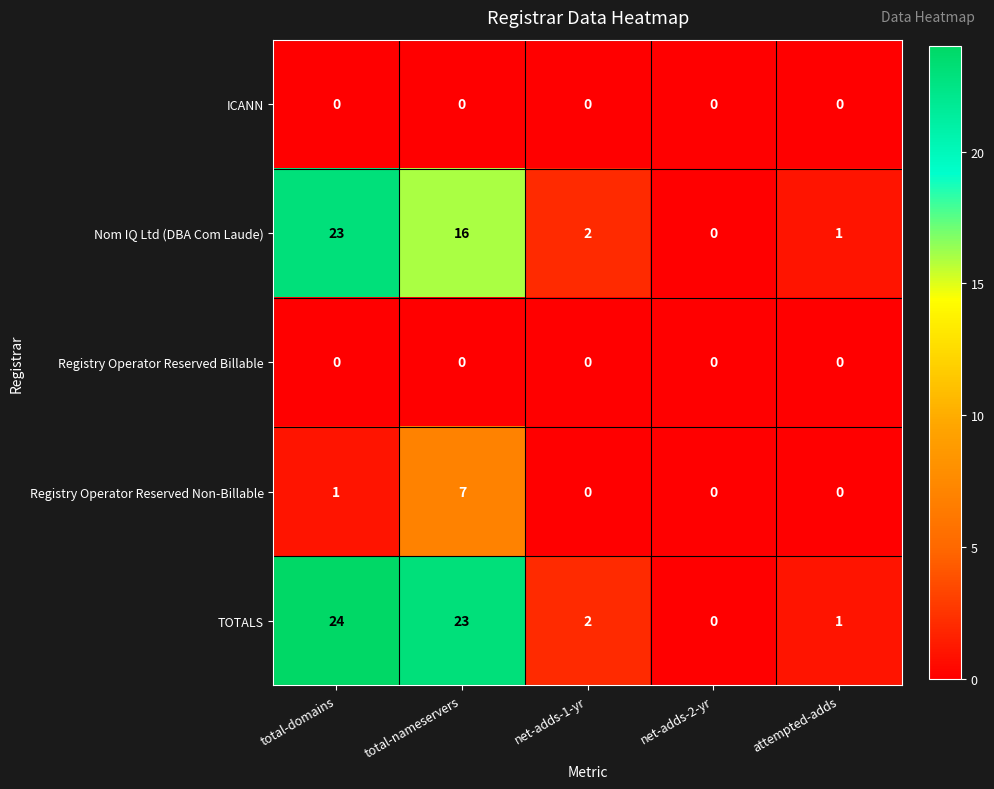

True or false: Registry Operator Reserved Billable has a value of 0 at total-domains.

True